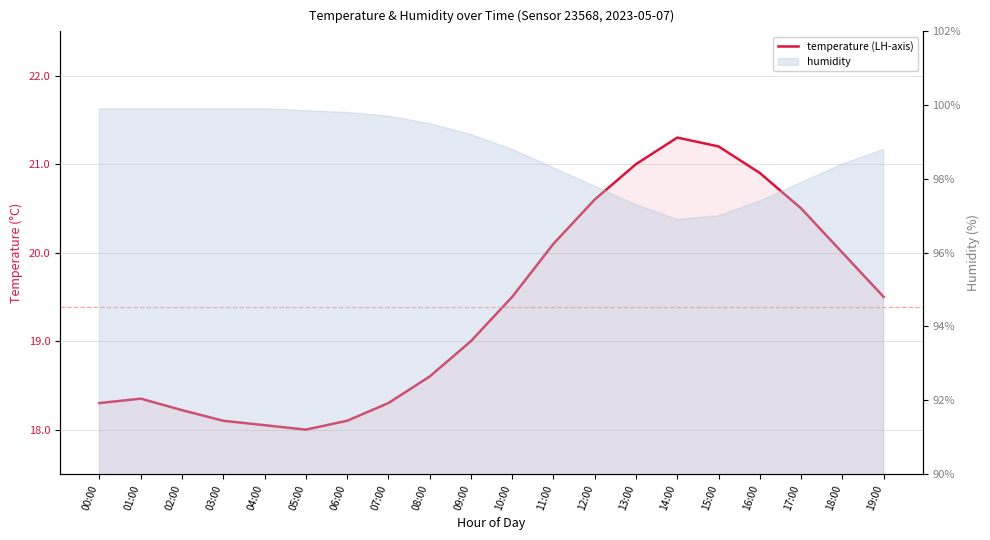

Count the number of values greater than 19.

10